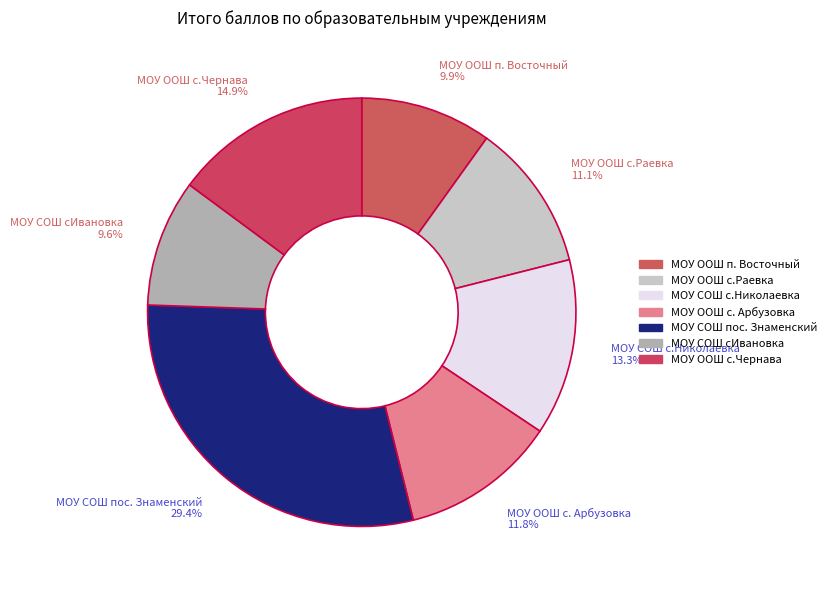

Does МОУ СОШ пос. Знаменский represent more than half of the total?

No